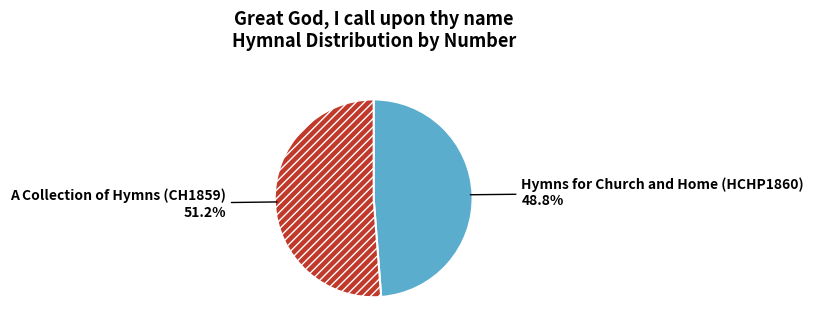

Does Hymns for Church and Home (HCHP1860) account for over 50% of the chart?

No